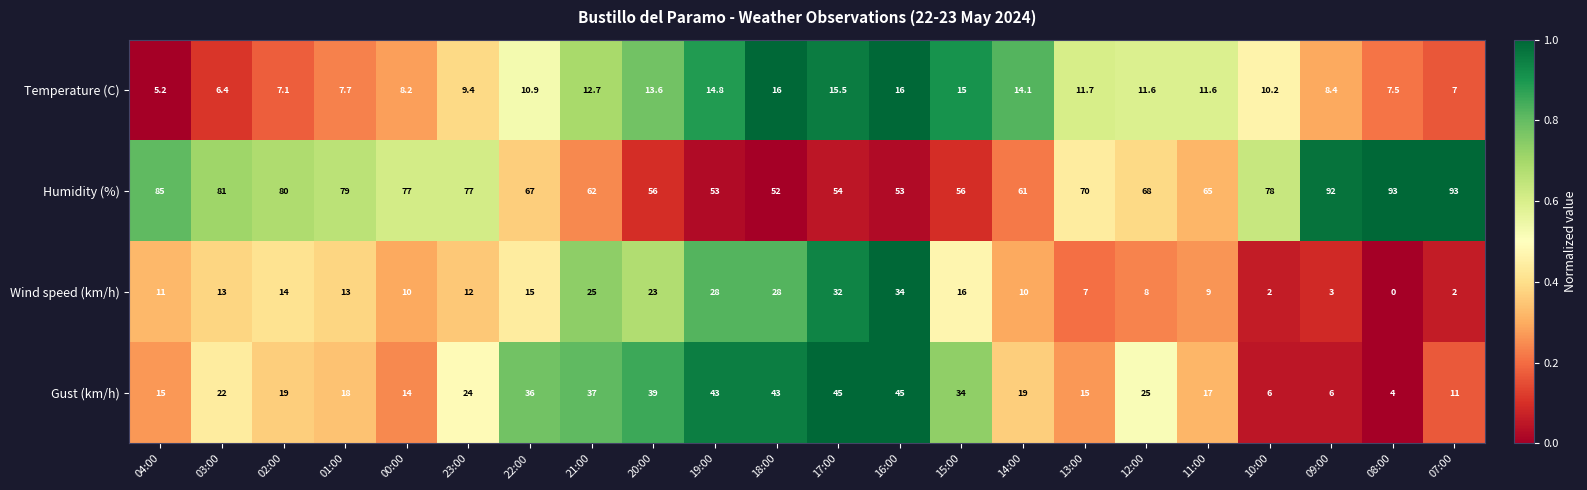

The value of Temperature (C) at 14:00 is 14.1. True or false?

True